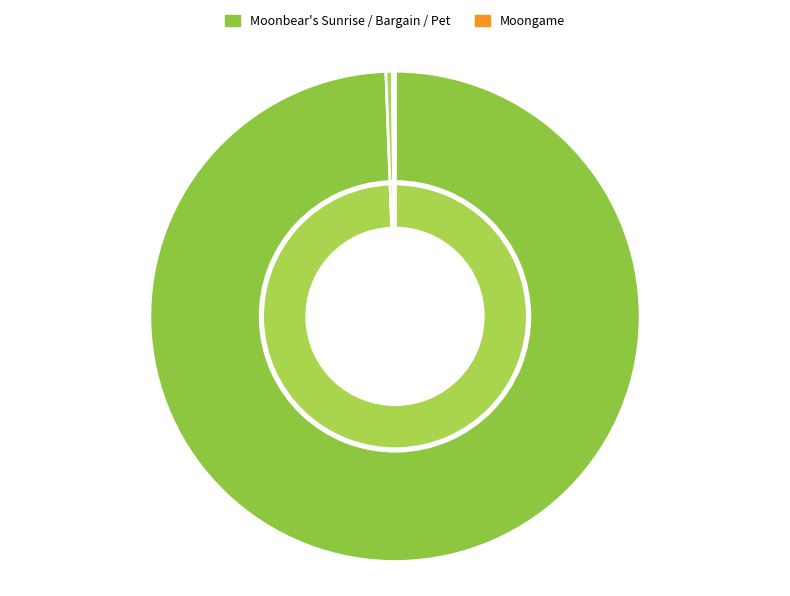

Is there a majority slice in this chart?

Yes